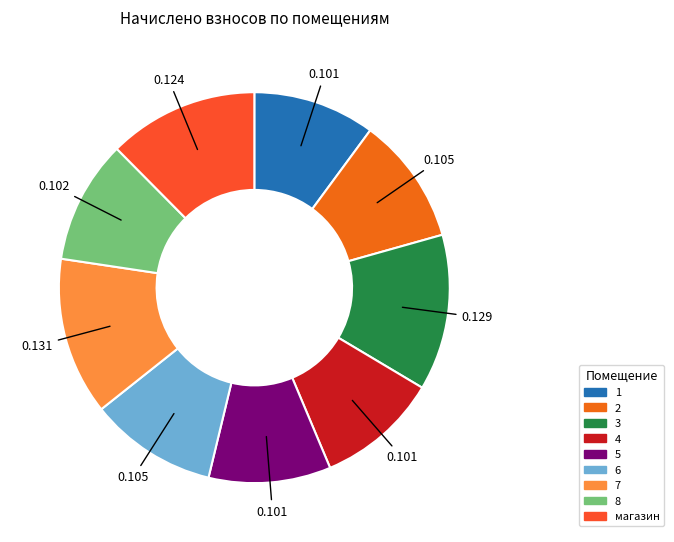

What is the largest slice in the pie chart?

7